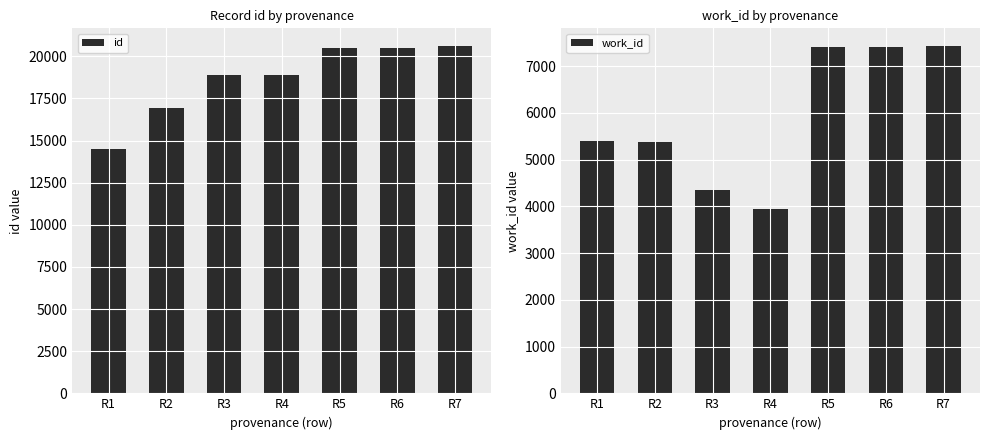

Between R2 and R6, which is larger?

R6